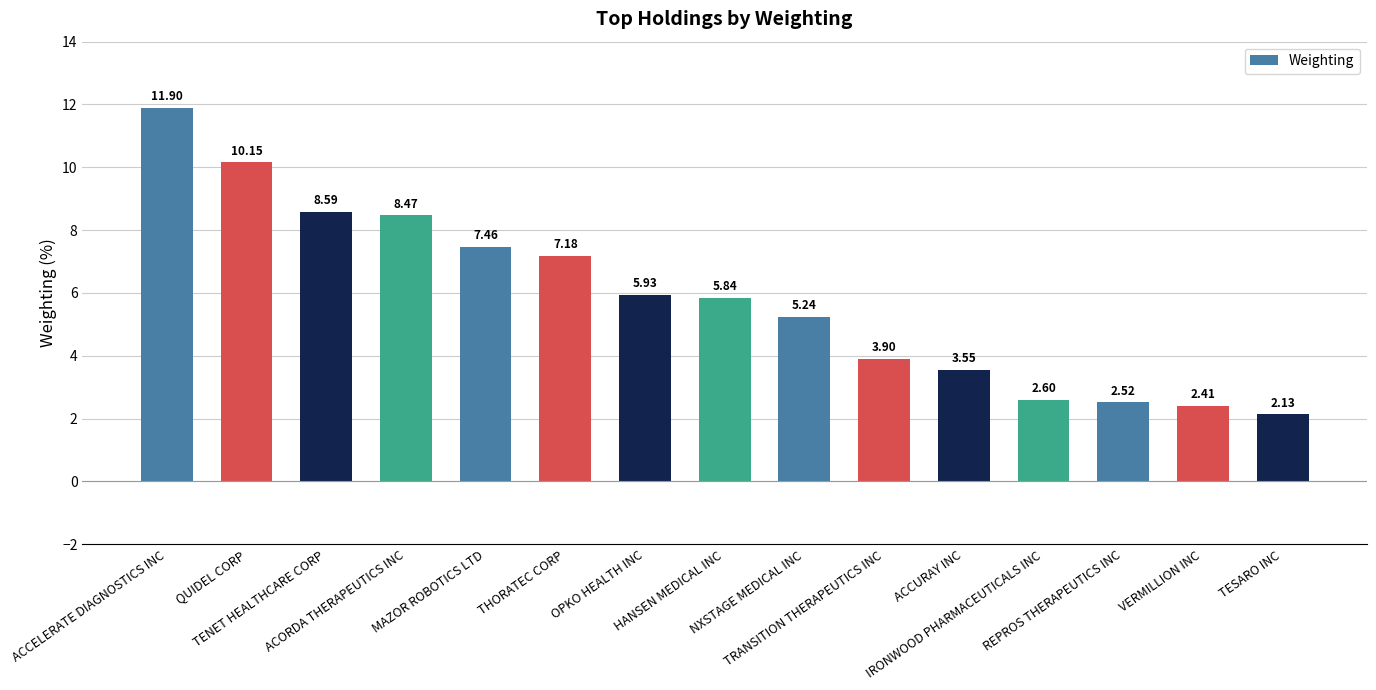

The value at NXSTAGE MEDICAL INC is 1.5. True or false?

False